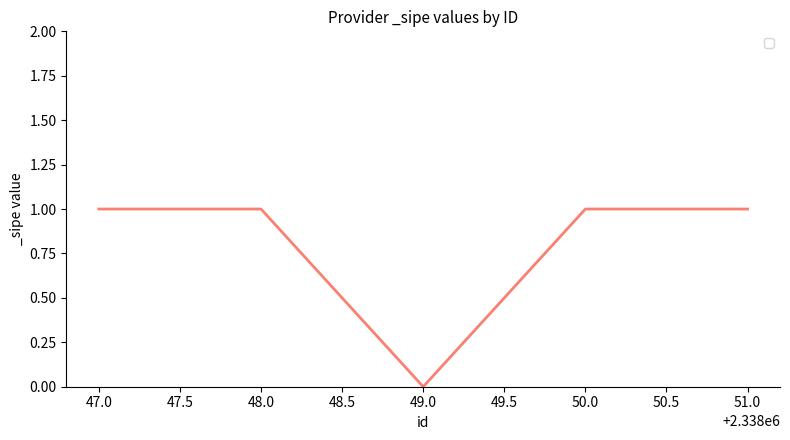

At which category does the chart reach its minimum across all series?

49.0